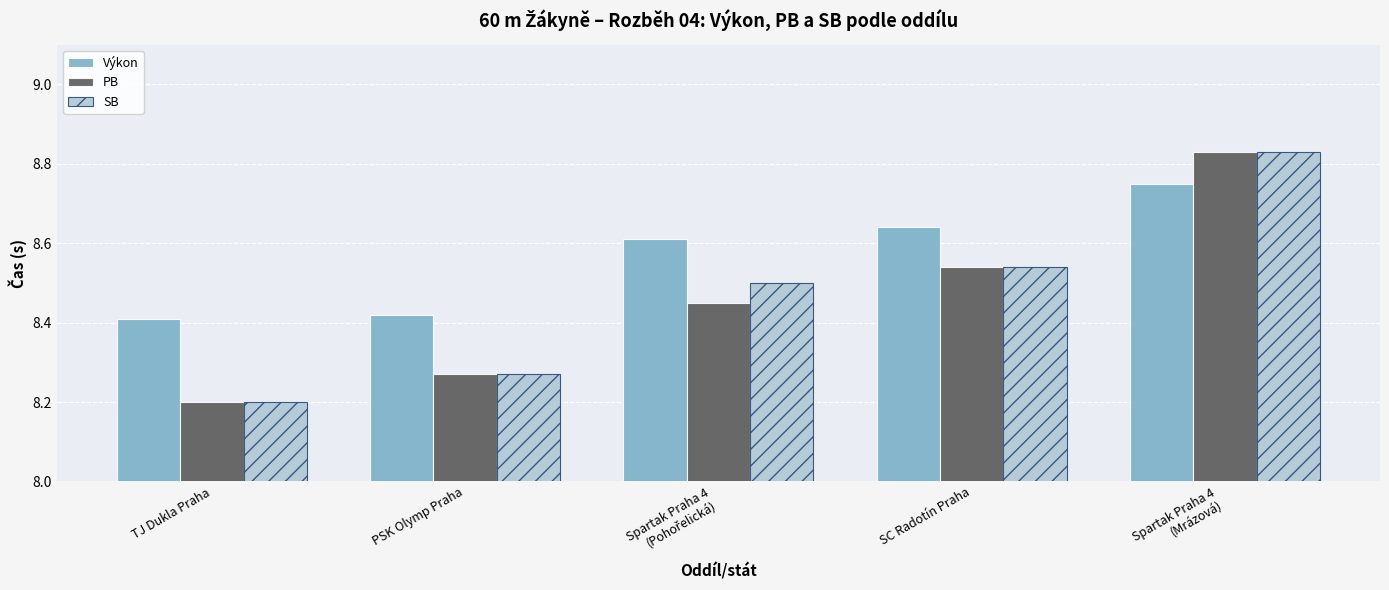

What is the total value across all series at SC Radotín Praha?

25.7